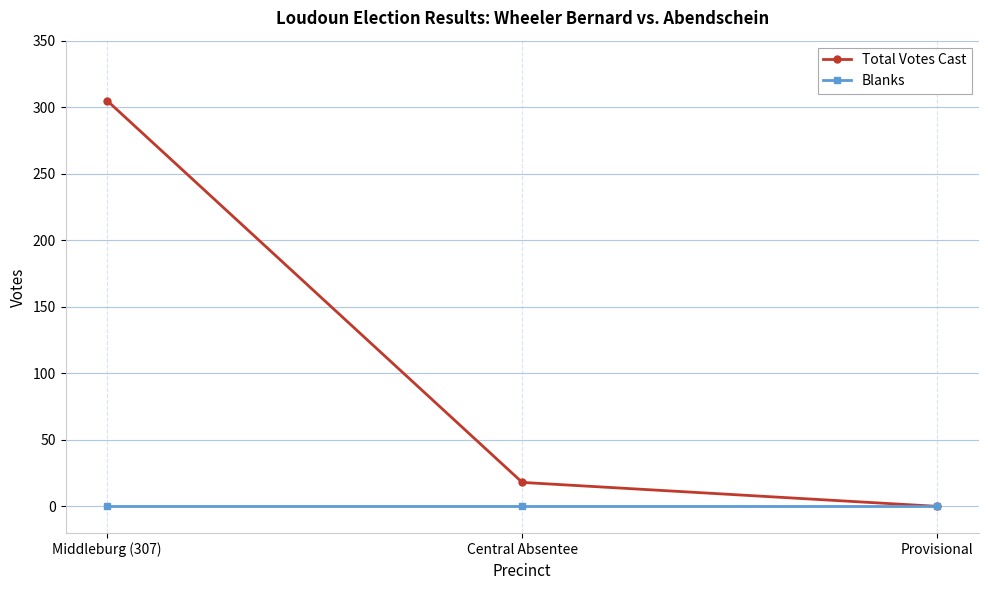

Between Middleburg (307) and Provisional, which series saw the biggest shift?

Total Votes Cast